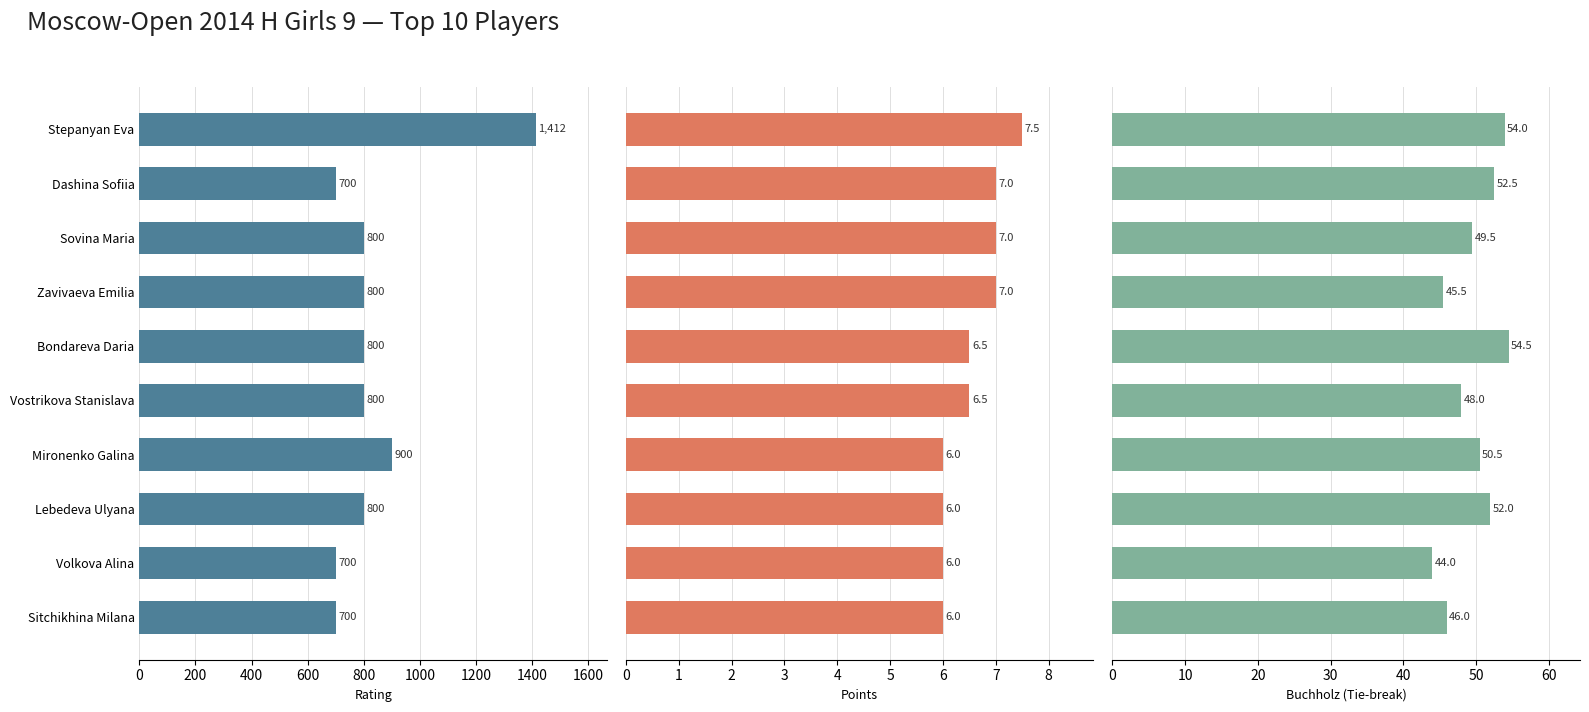

Which series has the largest total across all categories?

Rating